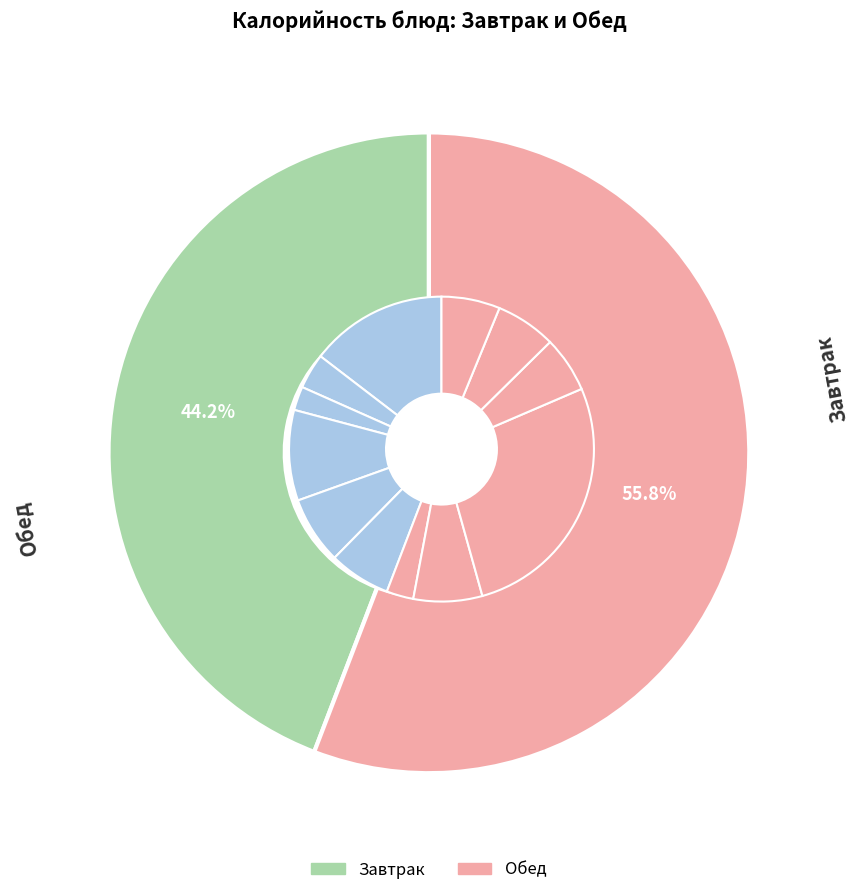

Does Компот из смеси сухофруктов3 account for over 50% of the chart?

No